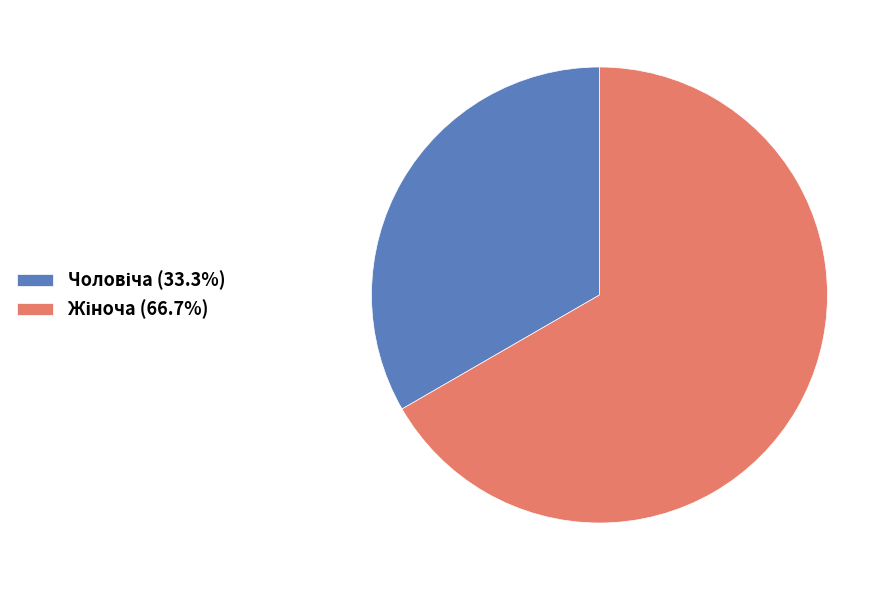

Is there a majority slice in this chart?

Yes